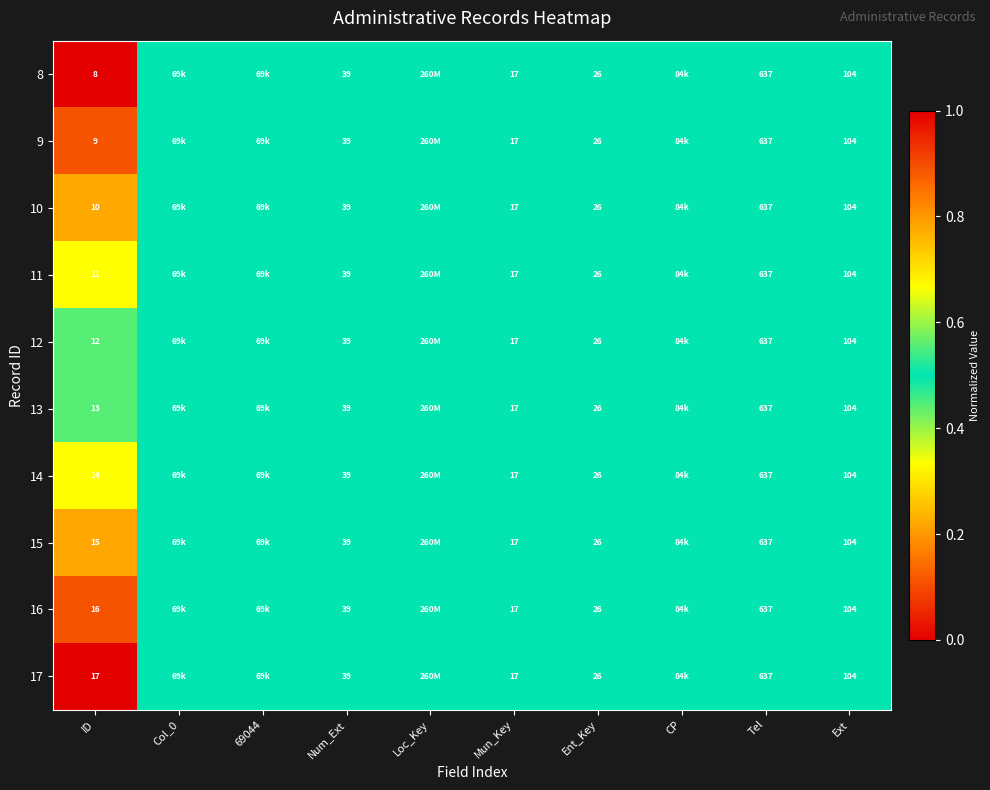

What is the difference between the 13 values at Ext and Mun_Key?

87.0